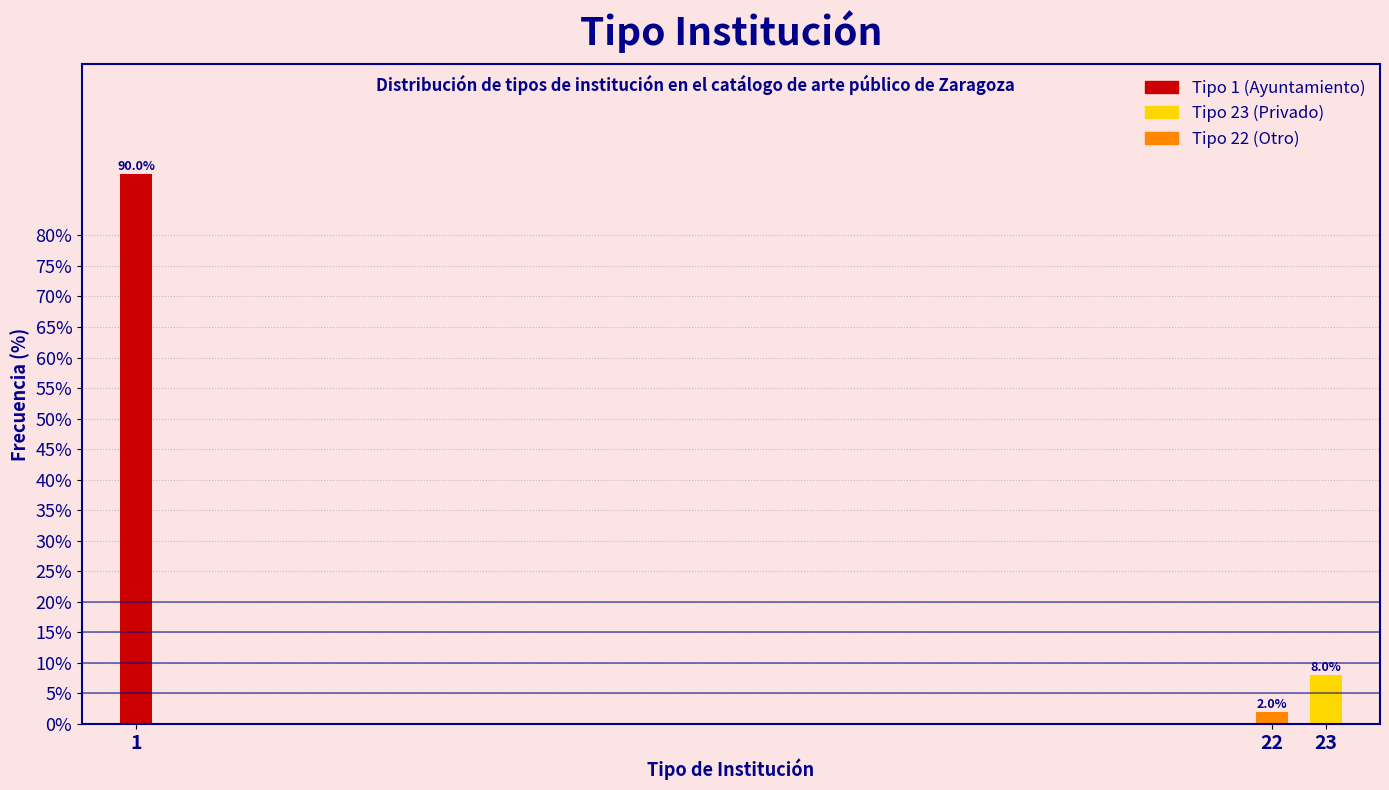

Reading left to right, list all the values displayed in this chart.

1=90	22=2	23=8